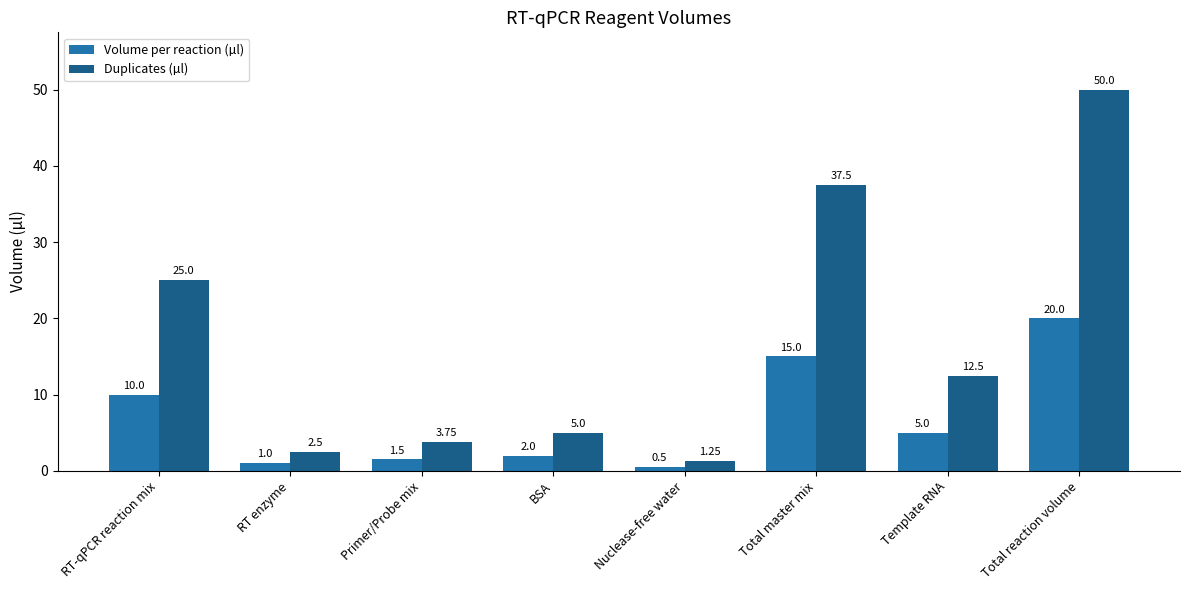

Rank the categories by Volume per reaction (µl) value from highest to lowest.

Total reaction volume, Total master mix, RT-qPCR reaction mix, Template RNA, BSA, Primer/Probe mix, RT enzyme, Nuclease-free water